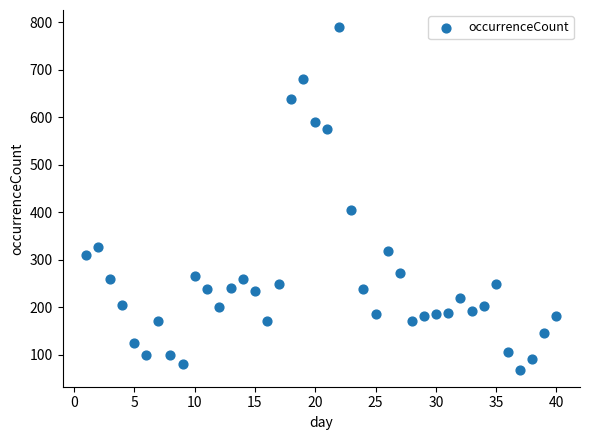

What is the range of Y values (max minus min)?

721